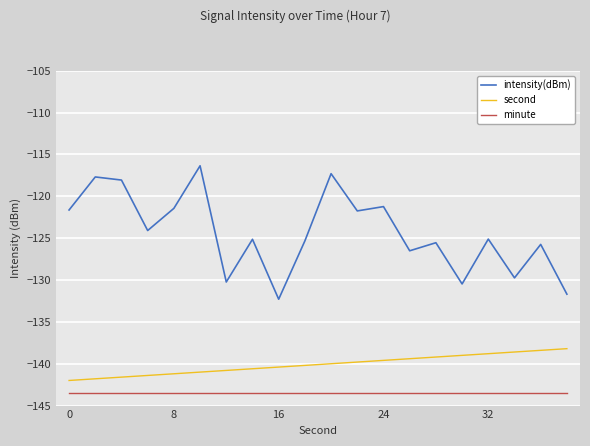

Which series has the largest total across all categories?

intensity(dBm)